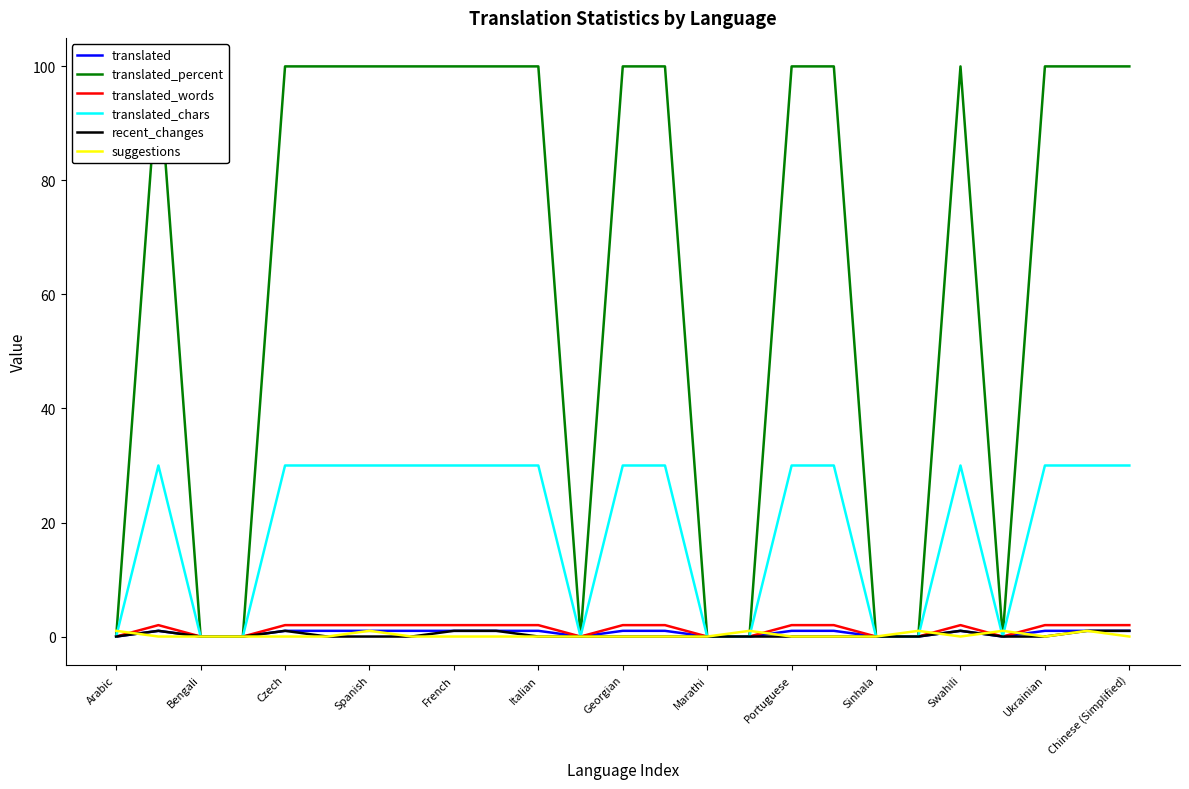

The value of translated_chars at Marathi is 12. True or false?

False